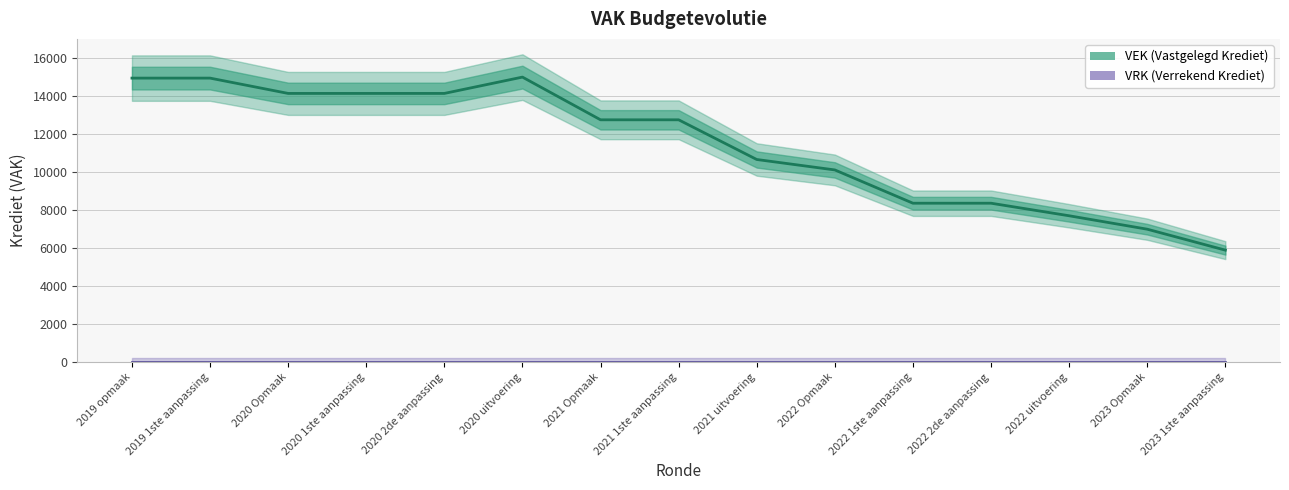

What is the difference between the maximum and second lowest values in the VEK series?

7995